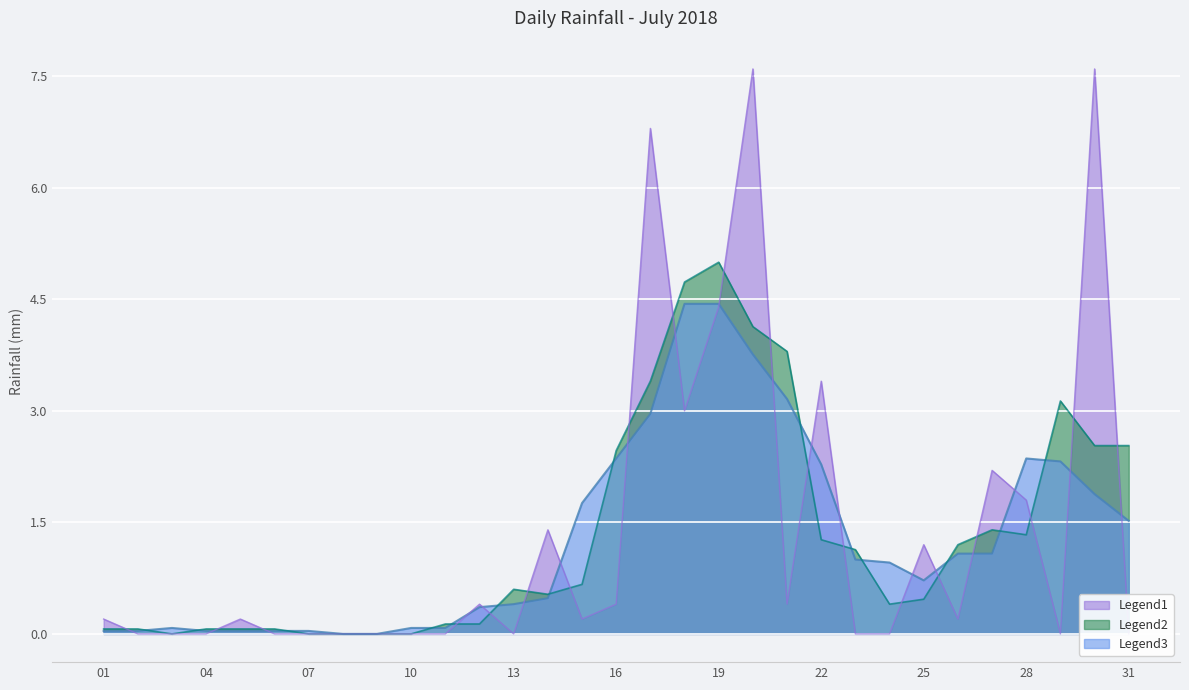

Is it true that Legend3 equals 0.1 at 10?

True